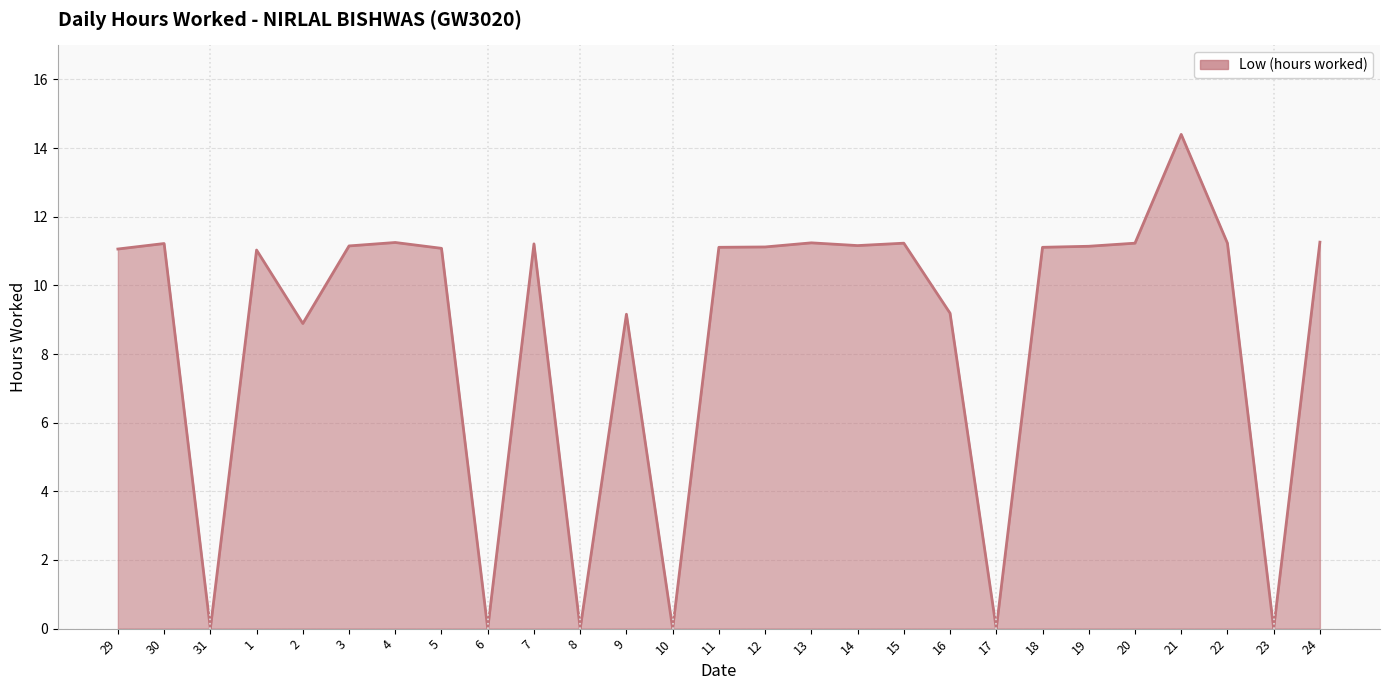

True or false: the data has more than 2 interior local peaks.

True